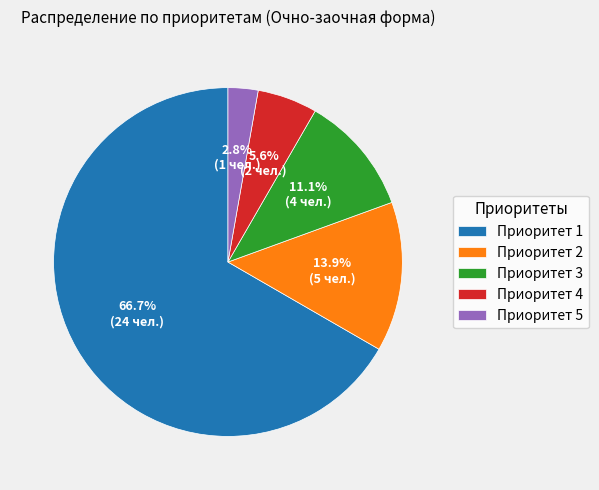

Which category has the biggest portion of the pie?

Приоритет 1